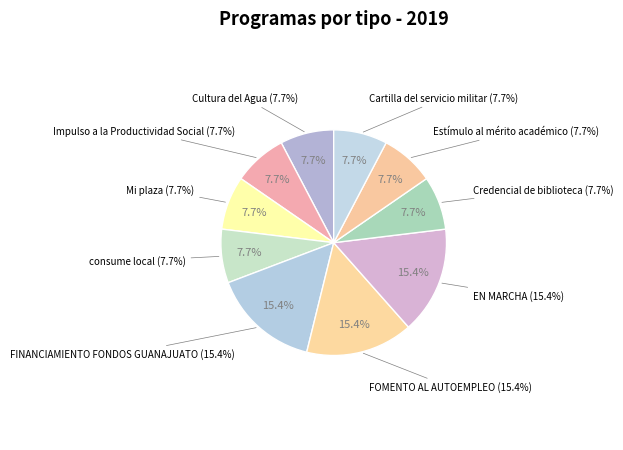

True or false: Estímulo al mérito académico accounts for 8% of the total.

True